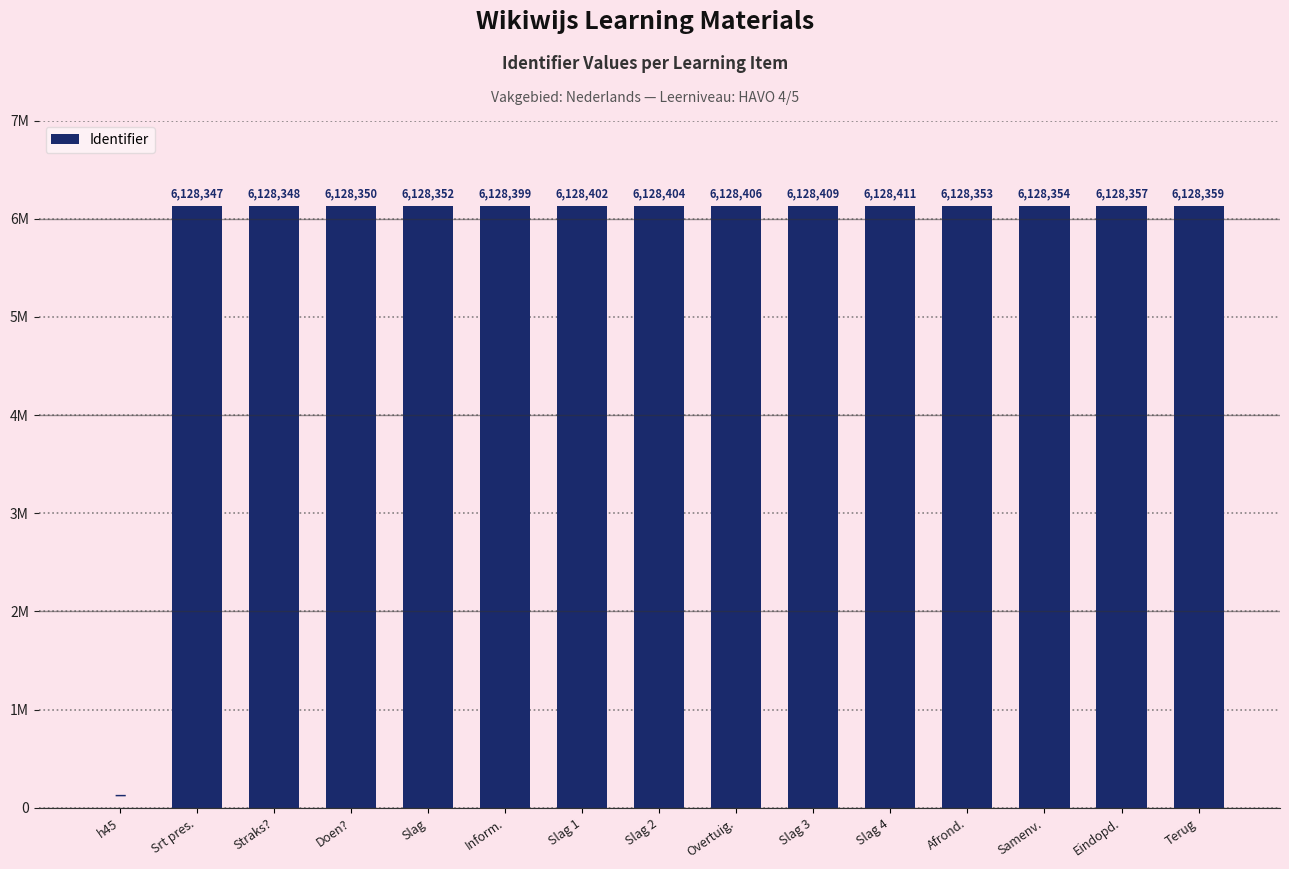

What is the difference between the maximum and minimum values?

6128411